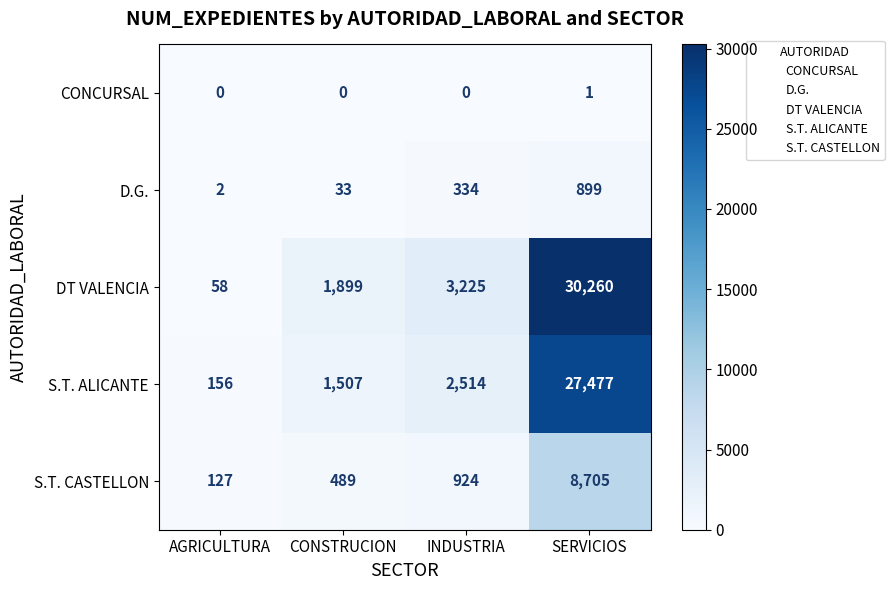

What is the maximum value shown in the chart?

30260